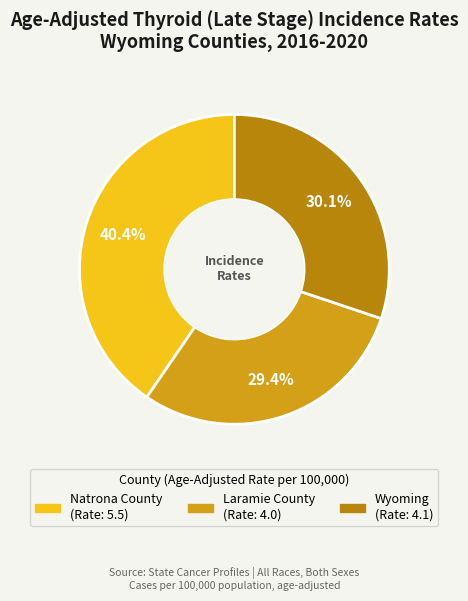

Is there any slice that represents more than half of the pie?

No